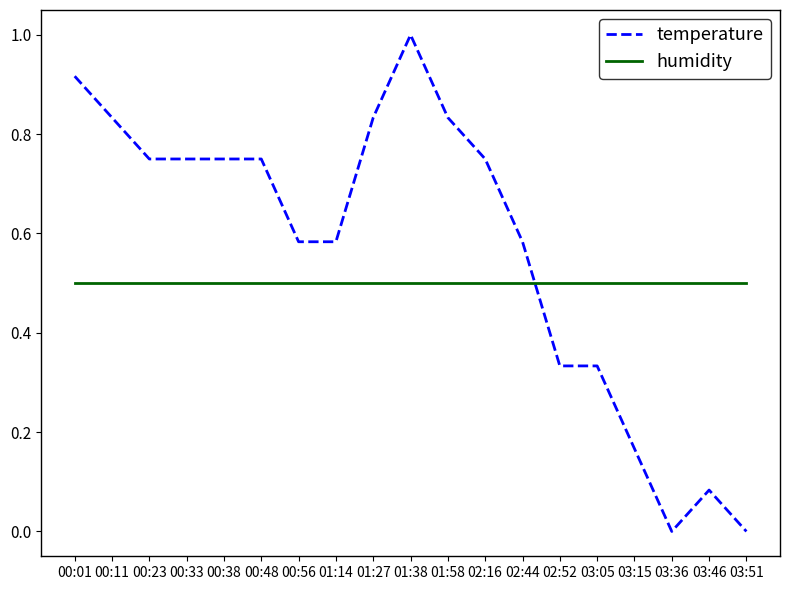

What position from the left is 03:46?

18